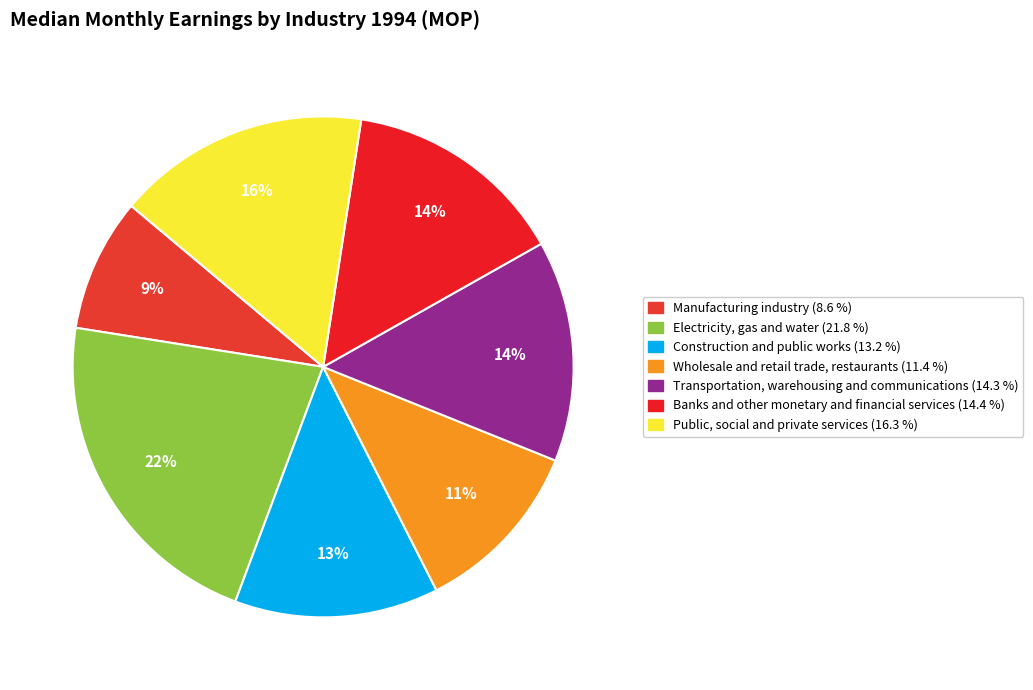

What is the ratio of the value at Public, social and private services to the value at Construction and public works?

1.2